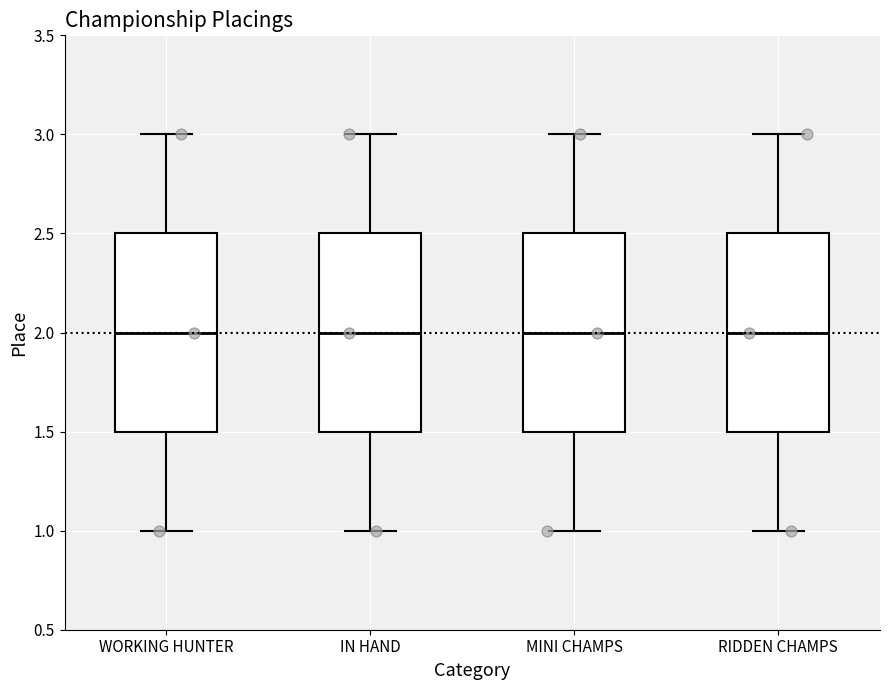

Reading left to right, read every box against the y-axis: the position of its median line, the range the box covers, and the ends of its whiskers. The values are not printed on the chart, so give them approximately, as read against the axis.

WORKING HUNTER: median 2.0, box 1.5 to 2.5, whiskers 1.0 to 3.0
IN HAND: median 2.0, box 1.5 to 2.5, whiskers 1.0 to 3.0
MINI CHAMPS: median 2.0, box 1.5 to 2.5, whiskers 1.0 to 3.0
RIDDEN CHAMPS: median 2.0, box 1.5 to 2.5, whiskers 1.0 to 3.0